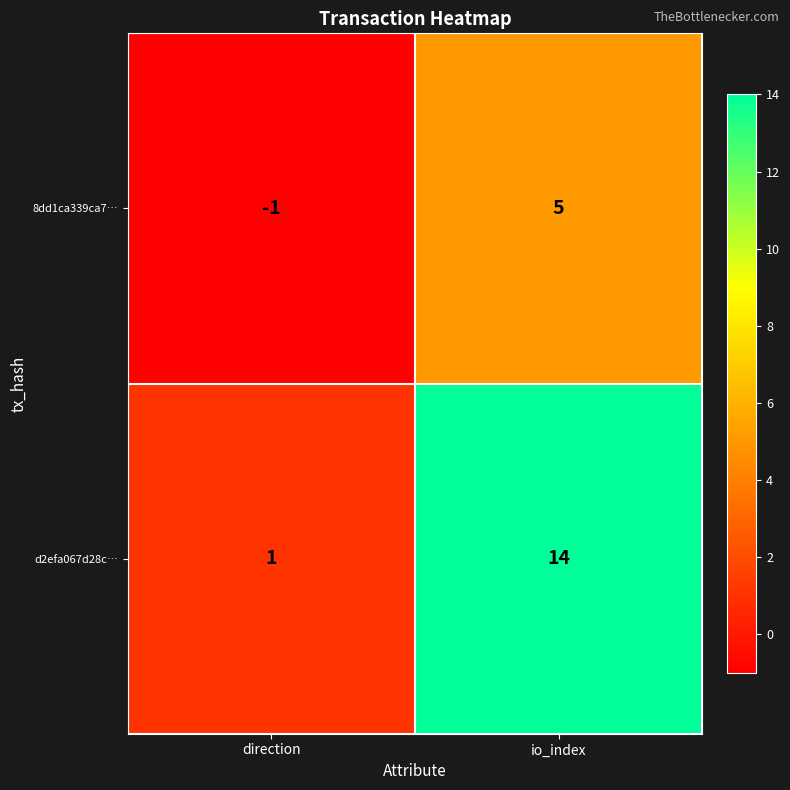

Which series changed the most between direction and io_index?

d2efa067d28c…